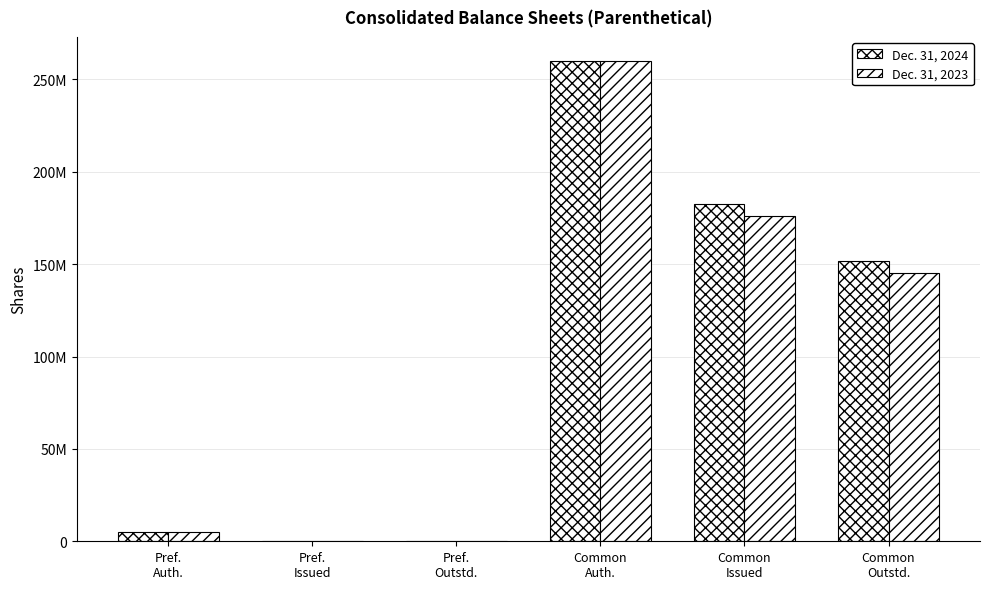

True or false: Dec. 31, 2024 has a value of 8027220 at Pref.
Auth..

False